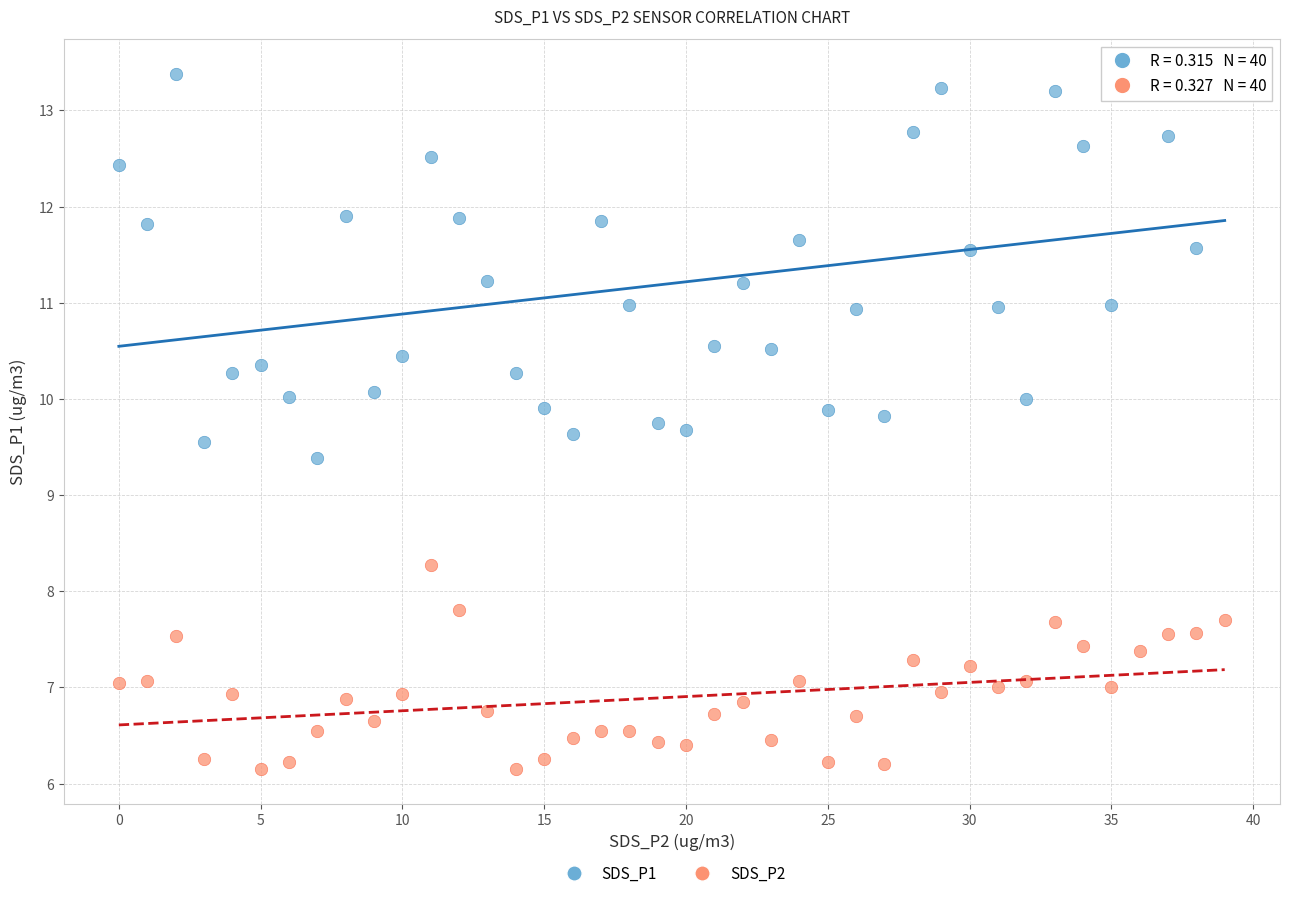

Which series has the largest Y range (max minus min)?

SDS_P1